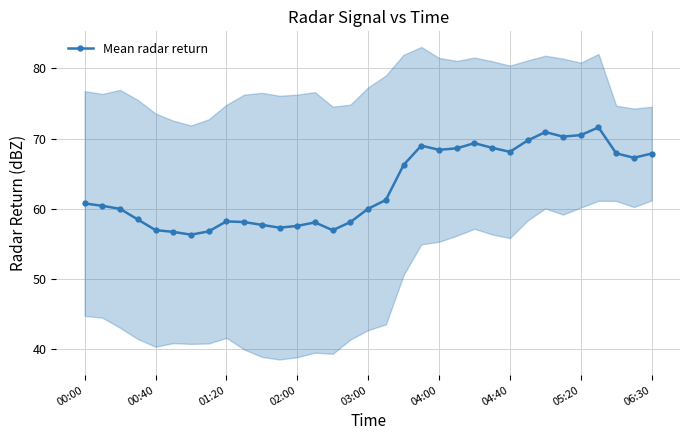

Where is the data nearest to the value 63?

17